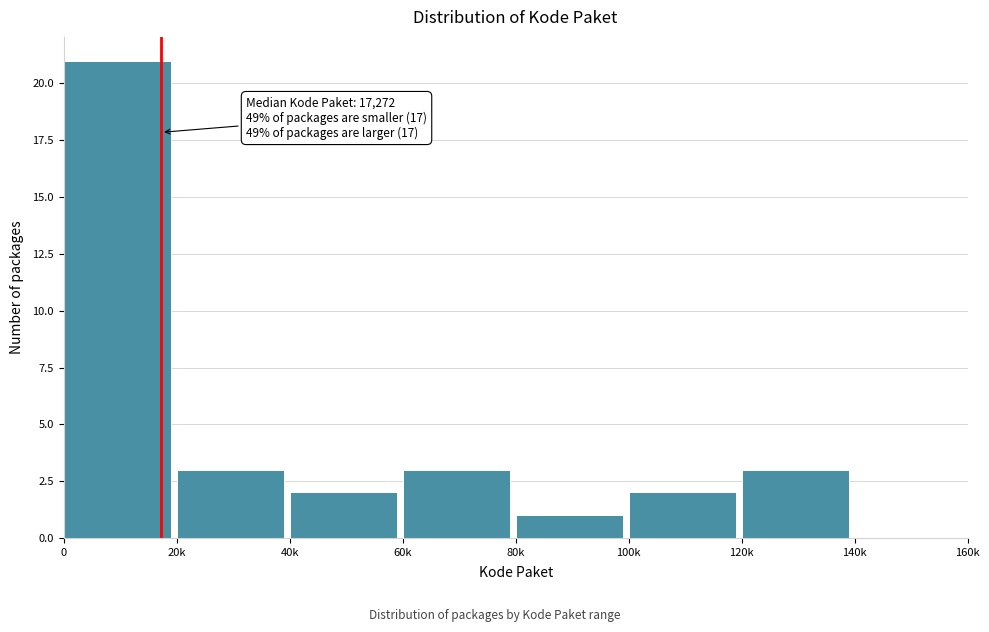

Reading left to right, transcribe all the data shown in this chart.

0=21	20k=3	40k=2	60k=3	80k=1	100k=2	120k=3	140k=0